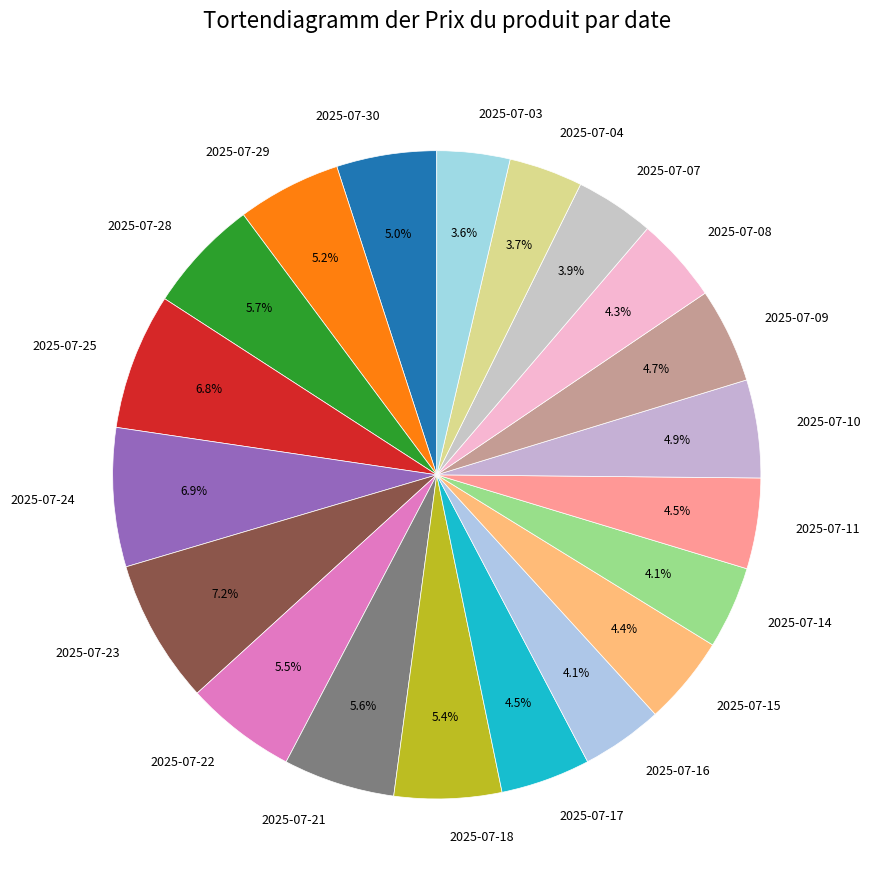

Is there a majority slice in this chart?

No